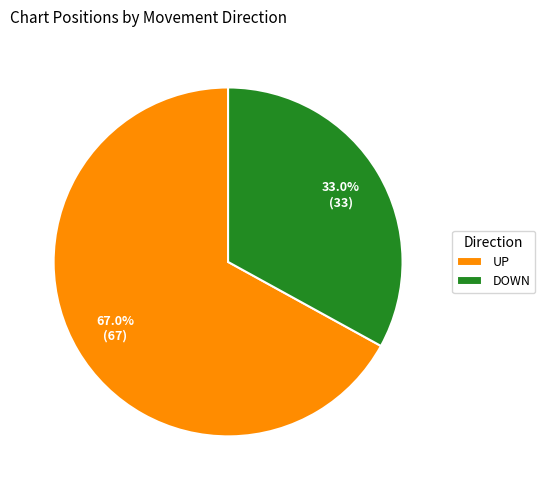

How many segments does this pie chart have?

2